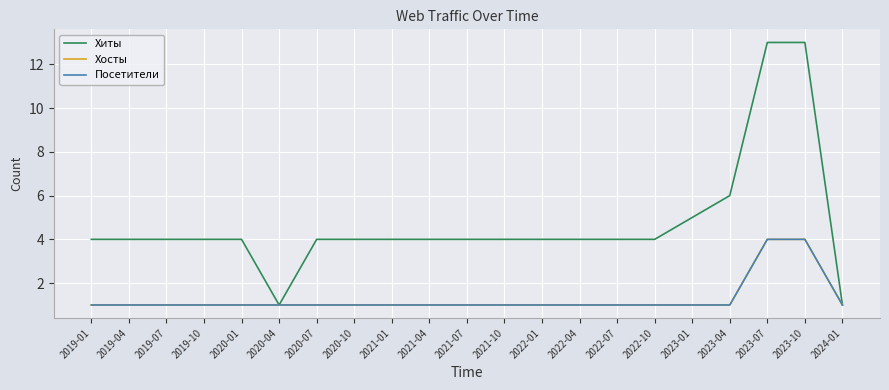

Reading left to right, list all the values displayed in this chart.

Хиты: 4	4	4	4	4	1	4	4	4	4	4	4	4	4	4	4	5	6	13	13	1
Хосты: 1	1	1	1	1	1	1	1	1	1	1	1	1	1	1	1	1	1	4	4	1
Посетители: 1	1	1	1	1	1	1	1	1	1	1	1	1	1	1	1	1	1	4	4	1